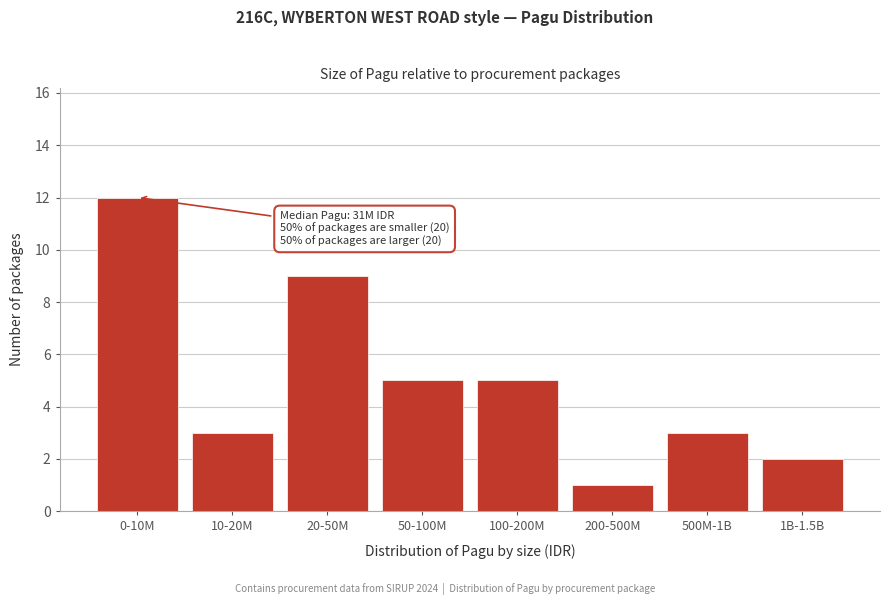

Reading left to right, transcribe all the data shown in this chart.

12	3	9	5	5	1	3	2